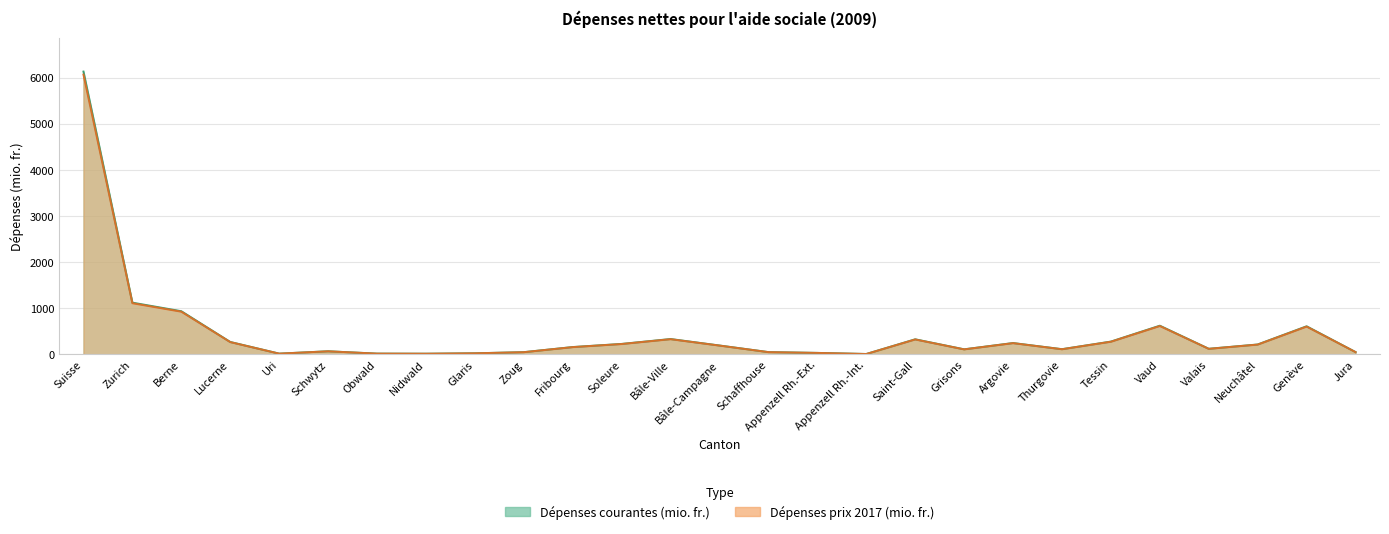

Is it true that Dépenses prix 2017 (mio. fr.) equals 1687.9 at Zurich?

False